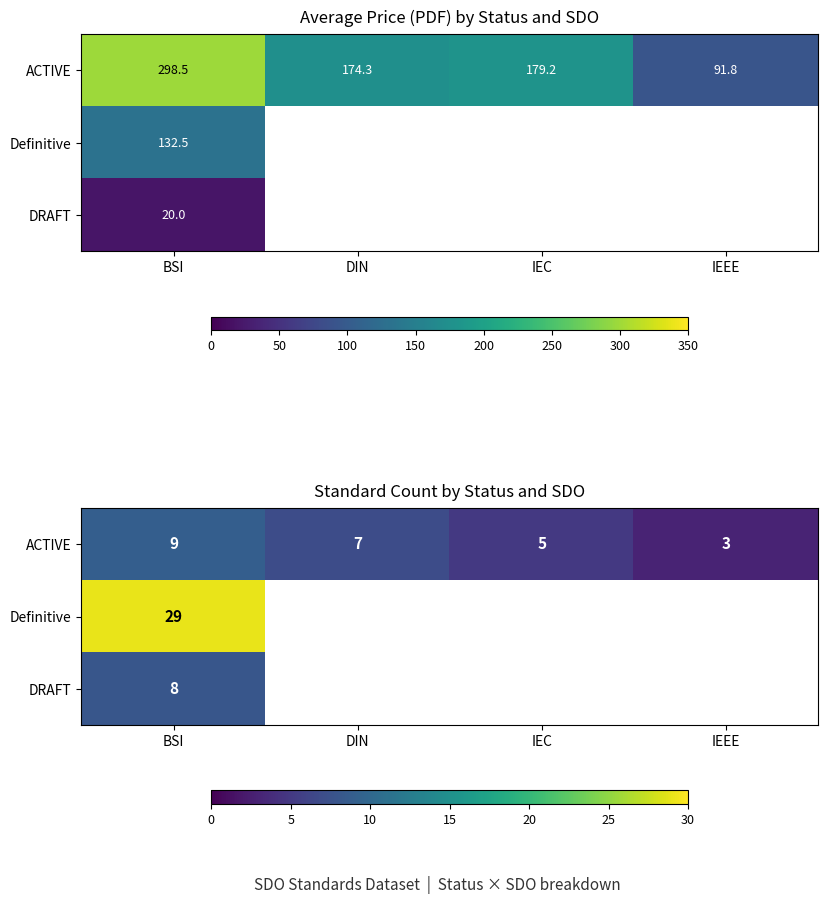

What is the minimum value for DRAFT?

8.0